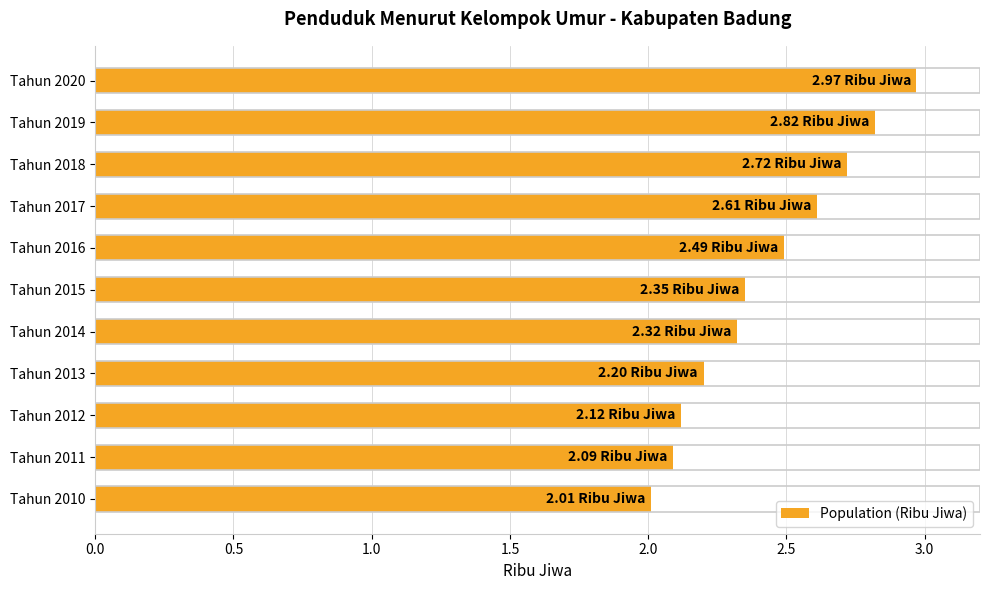

What is the ratio of the value at Tahun 2014 to the value at Tahun 2017?

0.9